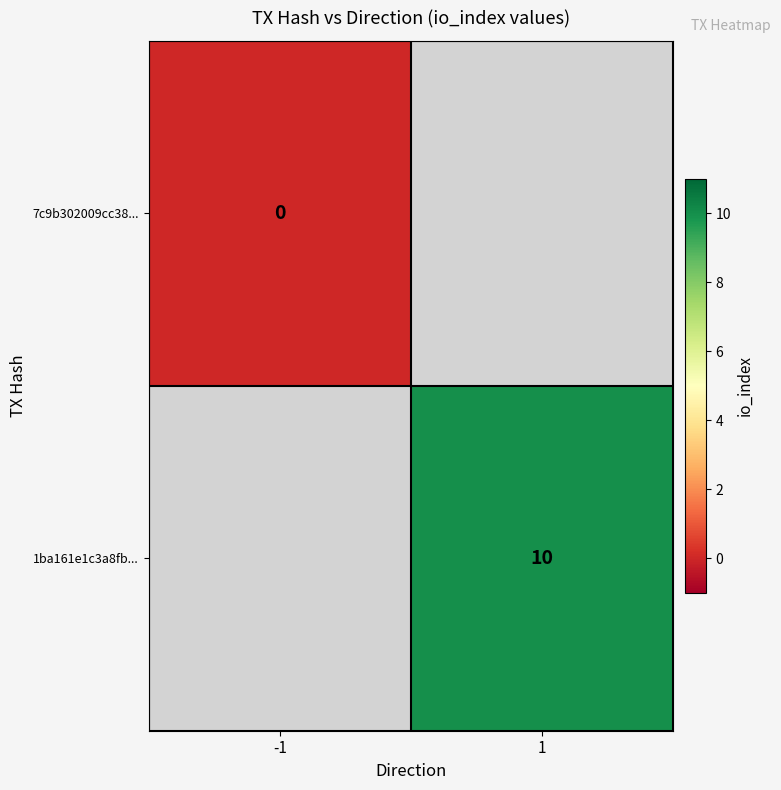

The 1ba161e1c3a8fb... series shows 10 at 1. True or false?

True